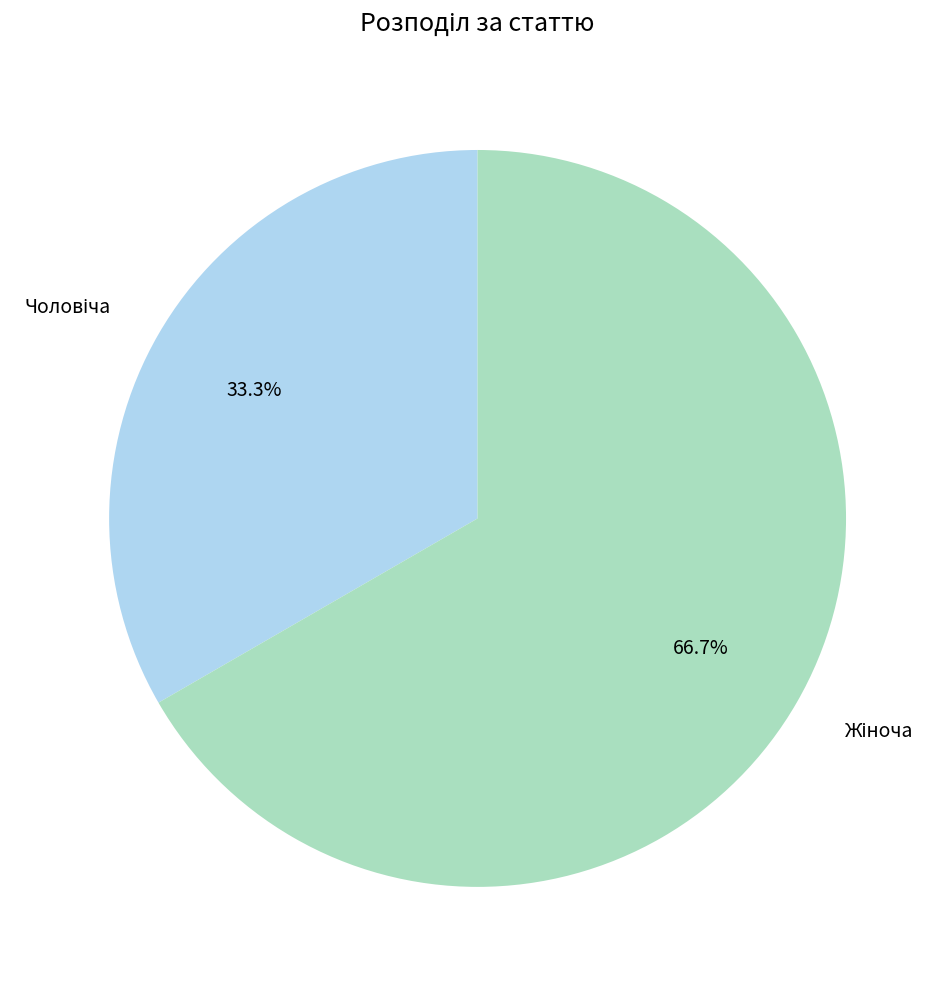

Rank the categories by value from lowest to highest.

Чоловіча, Жіноча